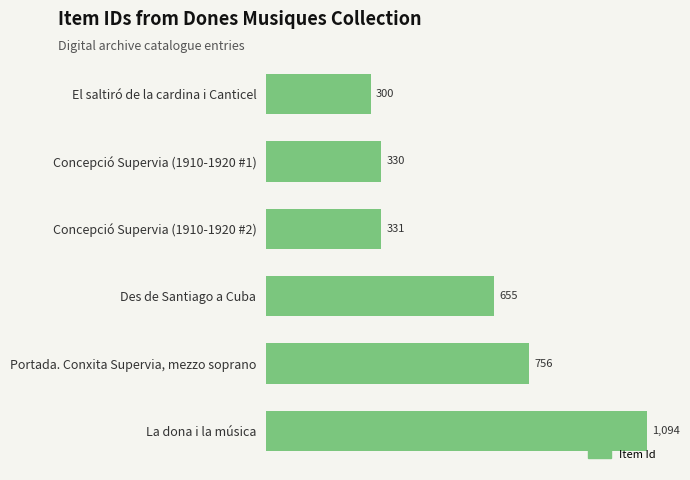

Does the chart contain any negative values?

No